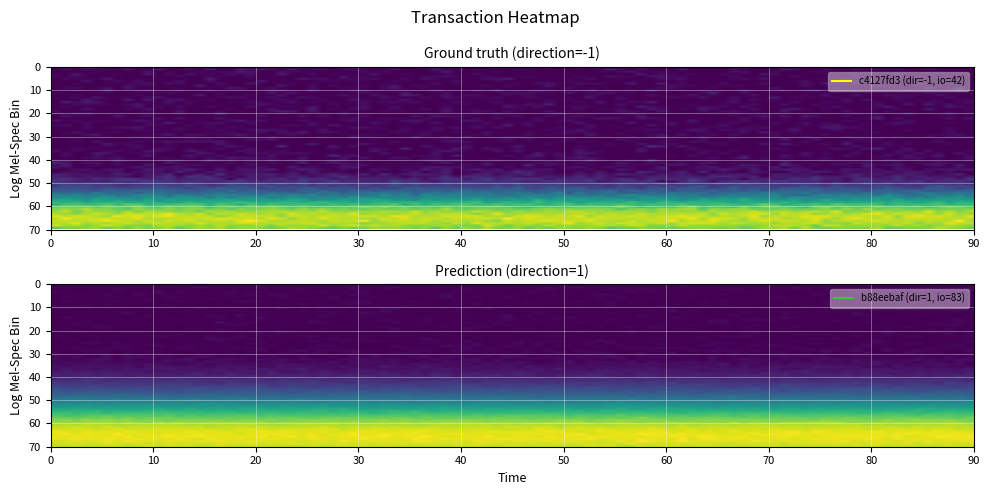

What is the difference between the highest and lowest values at direction?

2.0